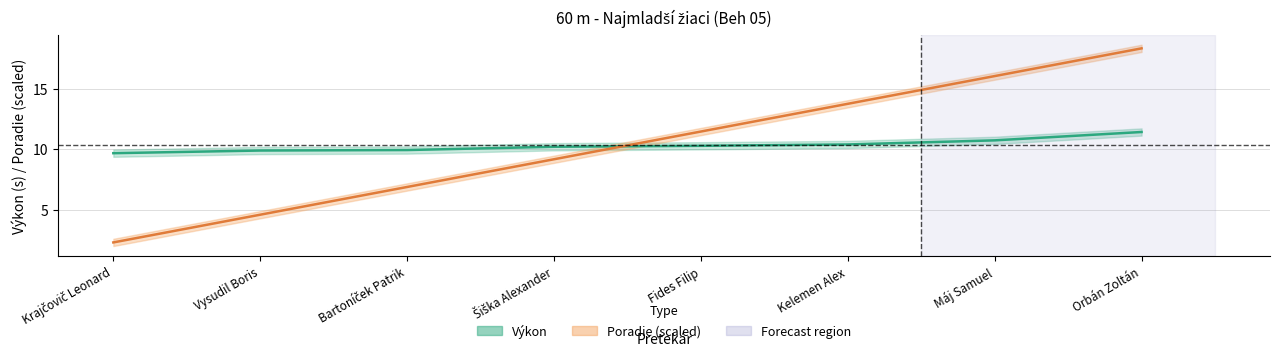

At which label does Poradie (scaled) first exceed 11?

Fides Filip